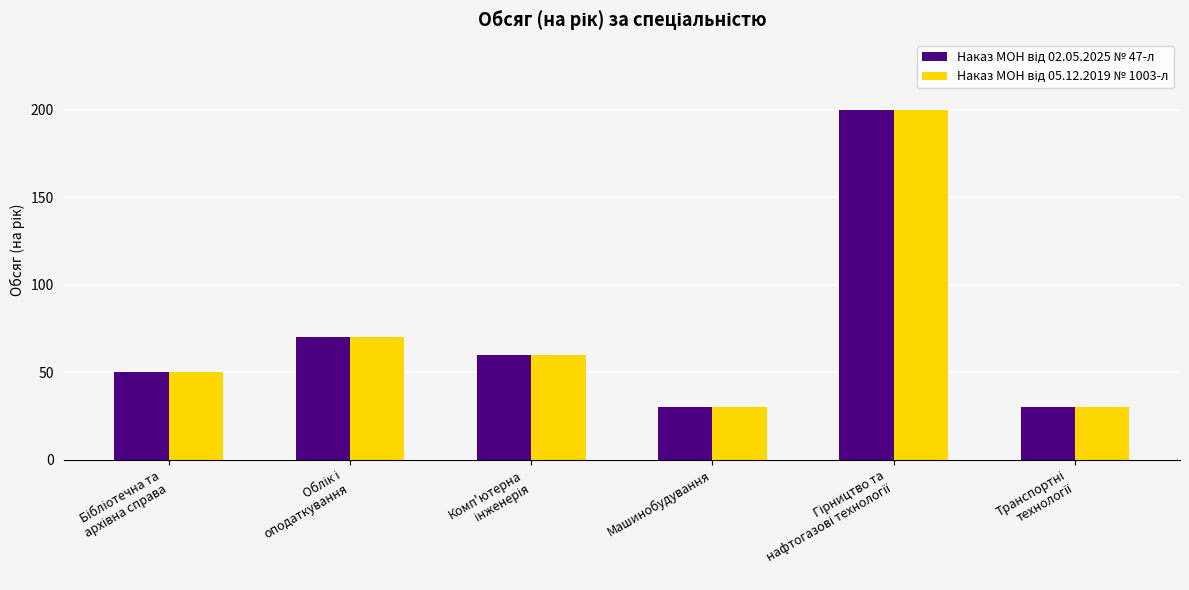

What is the maximum value shown in the chart?

200